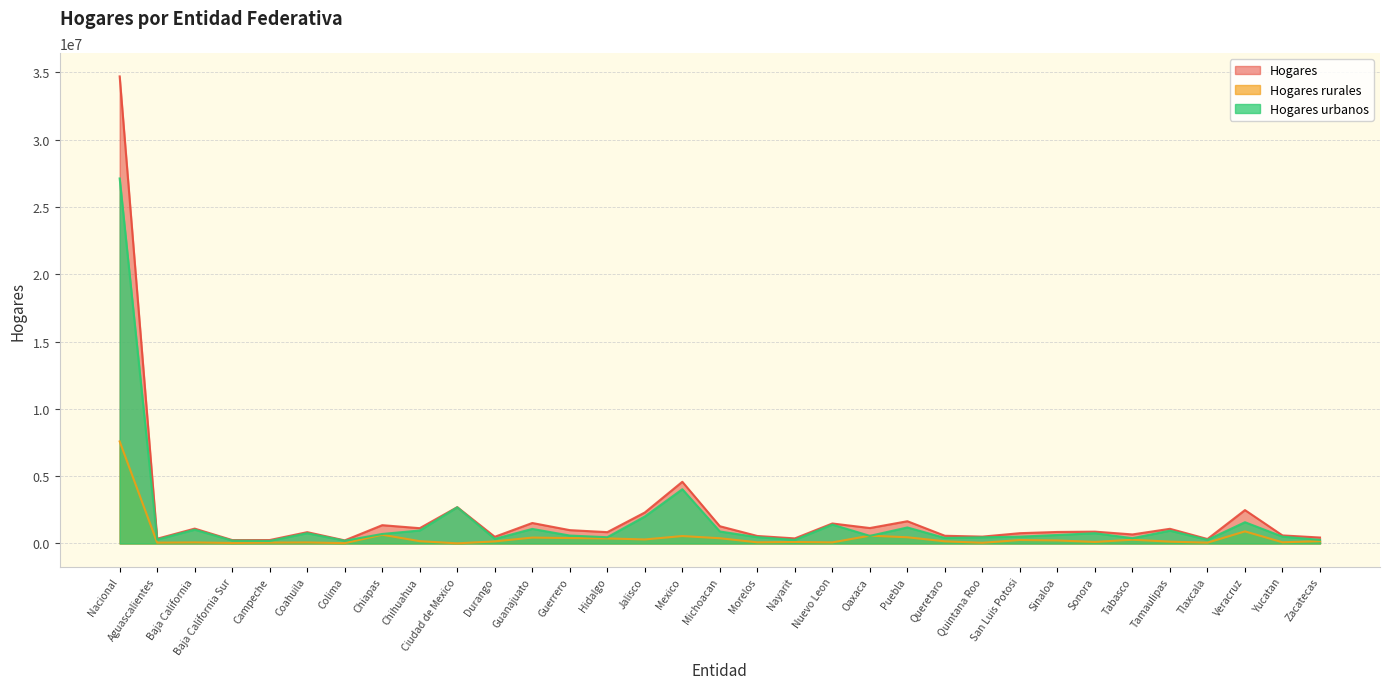

How many values in the Hogares urbanos series are below 590186?

16